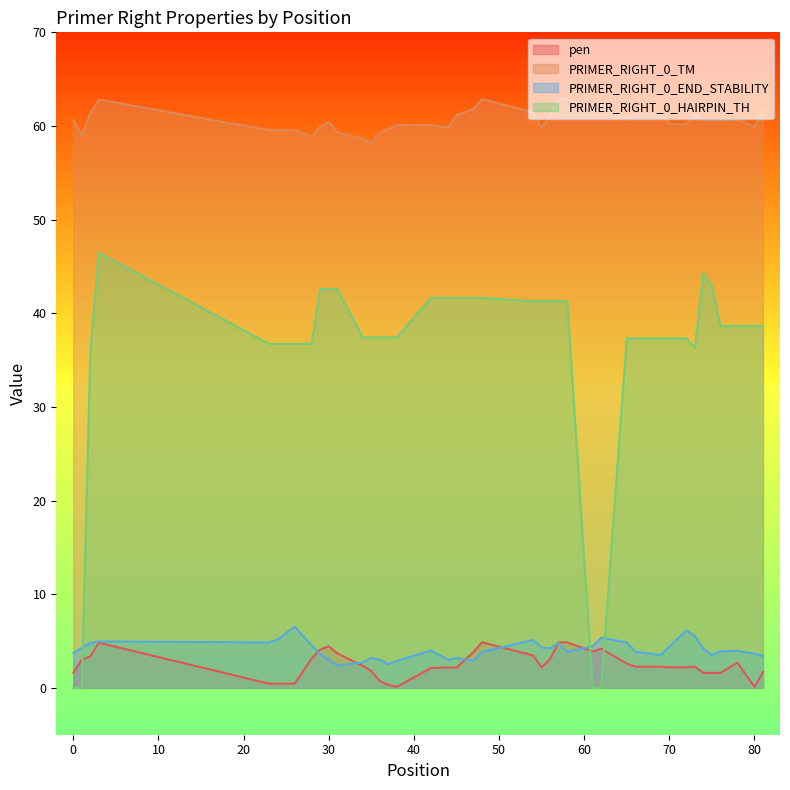

Which series has the largest range (max minus min)?

PRIMER_RIGHT_0_HAIRPIN_TH